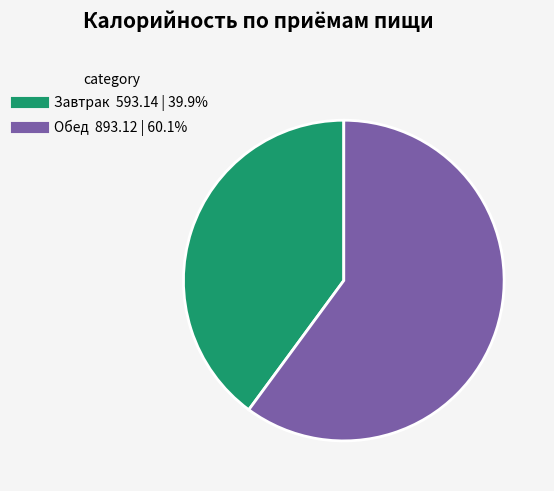

Approximately how many times larger is the value at Обед compared to Завтрак?

1.5